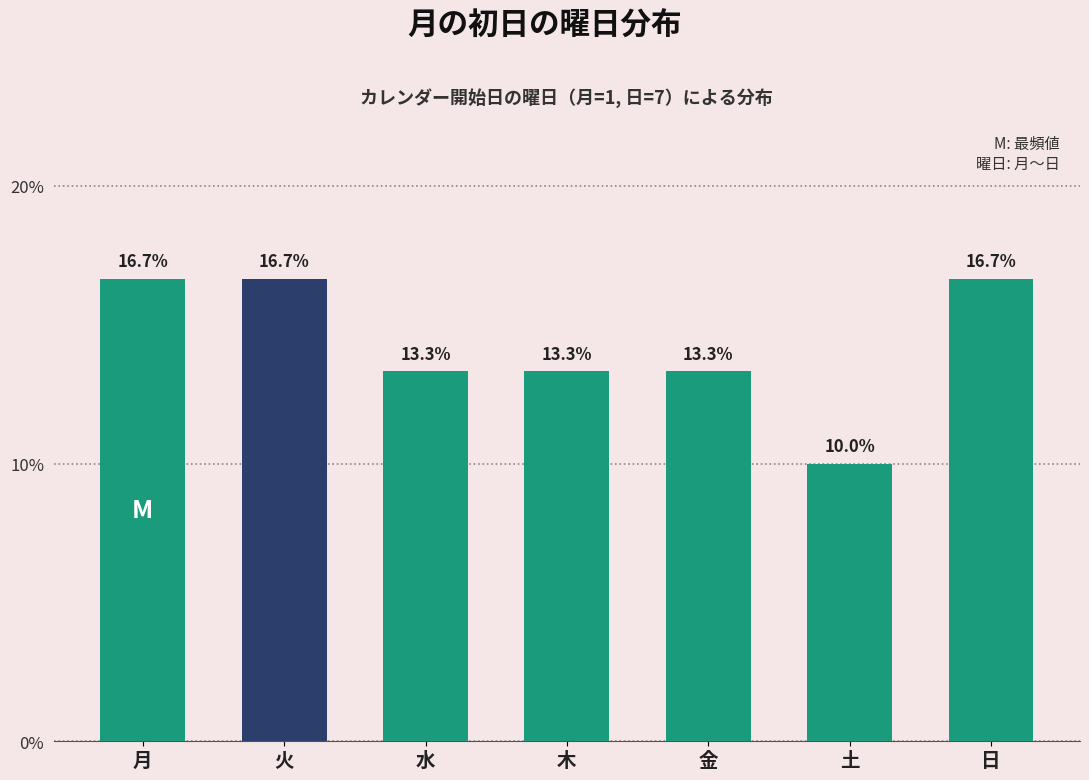

Which has a higher value, 月 or 木?

月